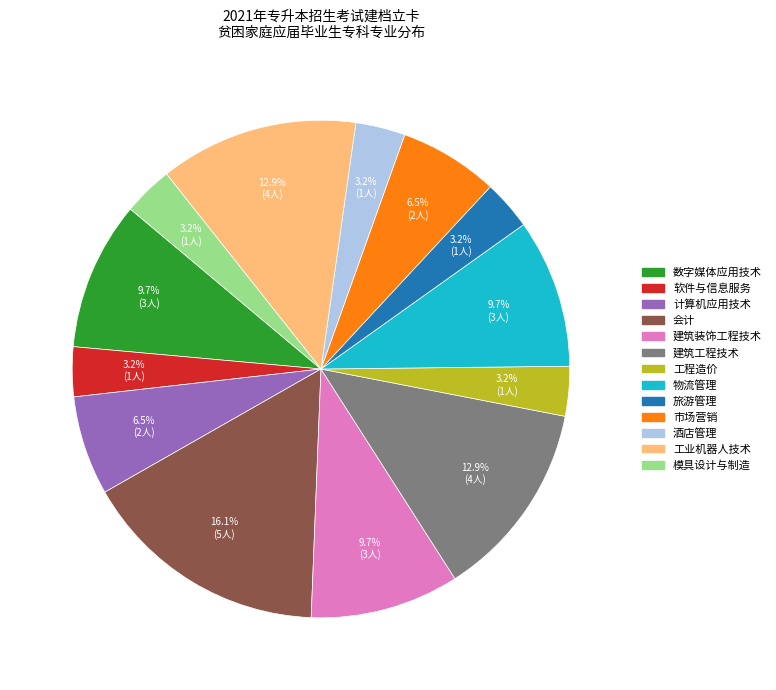

Count the number of slices in the pie.

13